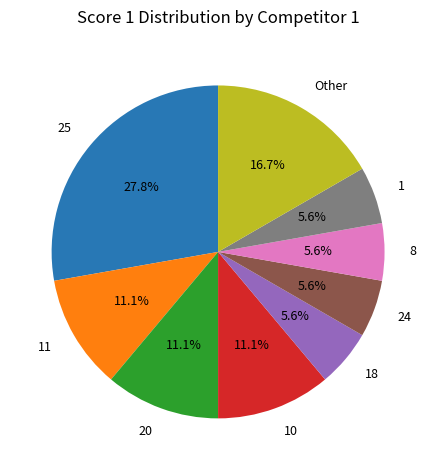

Which category has the biggest portion of the pie?

25